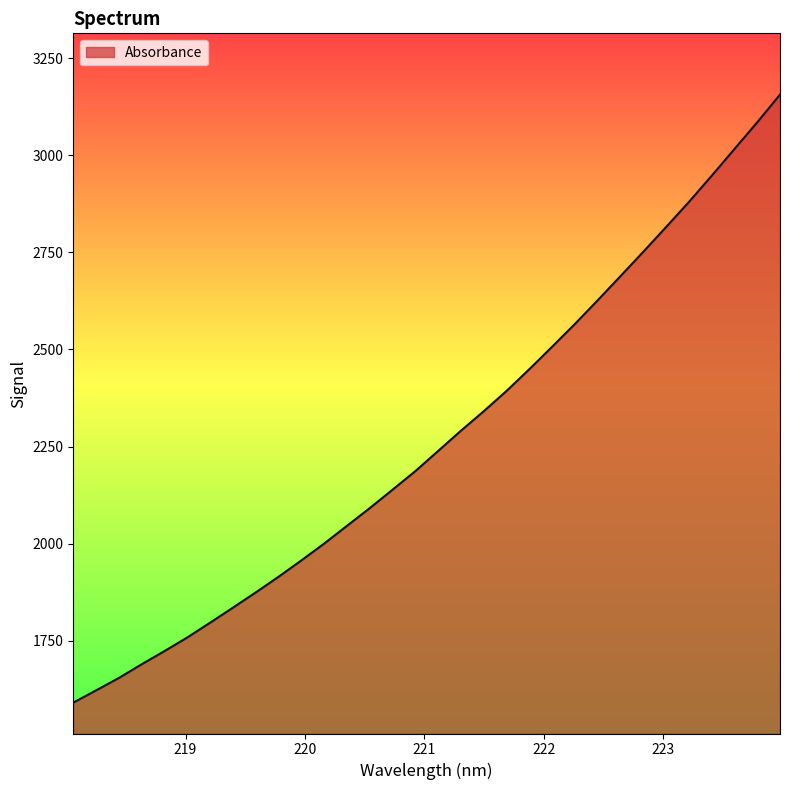

What is the difference between the maximum and minimum values?

1565.2